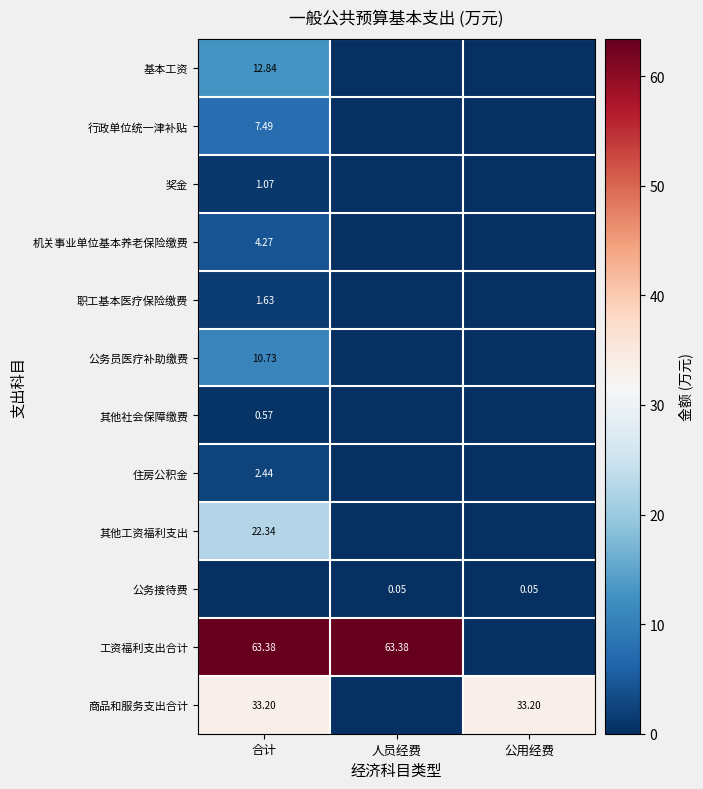

Rank the series at 公用经费 from highest to lowest value.

商品和服务支出合计, 公务接待费, 基本工资, 行政单位统一津补贴, 奖金, 机关事业单位基本养老保险缴费, 职工基本医疗保险缴费, 公务员医疗补助缴费, 其他社会保障缴费, 住房公积金, 其他工资福利支出, 工资福利支出合计